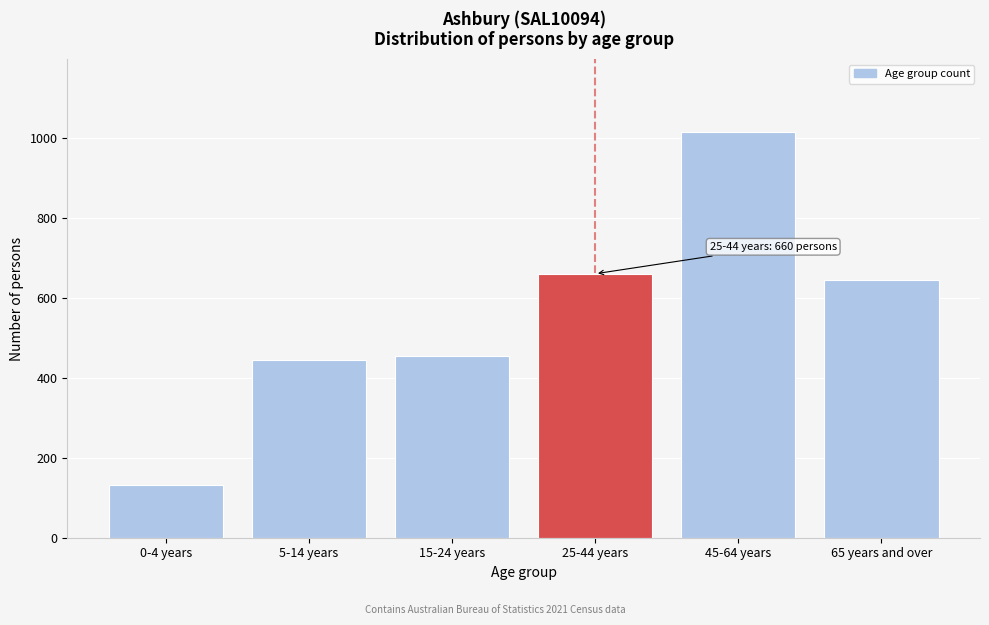

Reading left to right, transcribe all the data shown in this chart.

133	444	454	660	1014	645